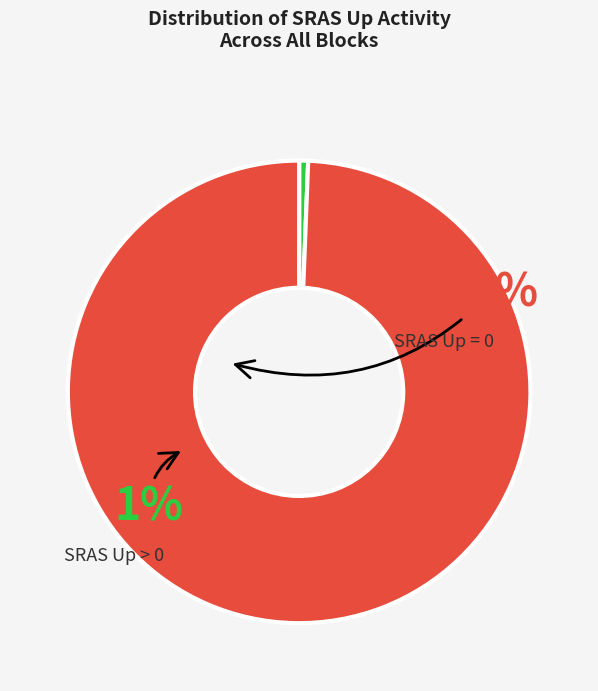

Rank the categories by value from highest to lowest.

SRAS Up = 0, SRAS Up > 0